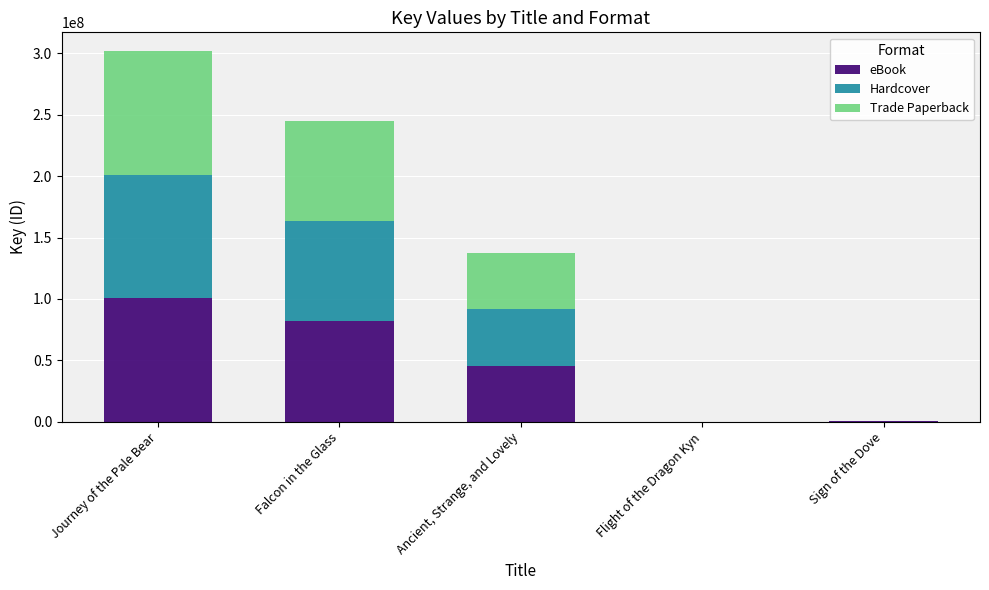

The eBook series shows 100663226 at Journey of the Pale Bear. True or false?

True